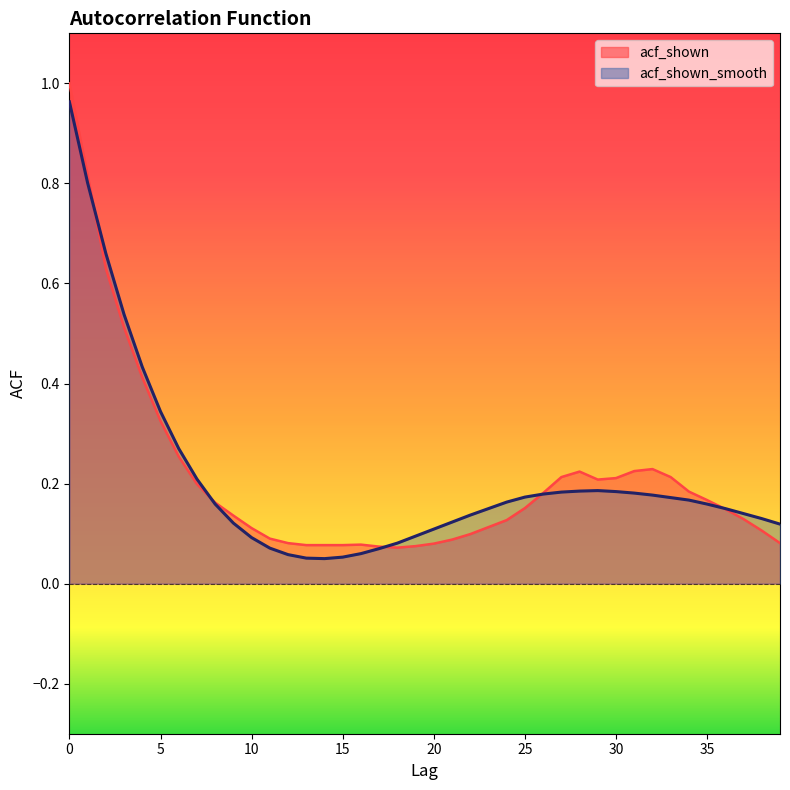

In acf_shown, how many points are higher than both neighbors (excluding endpoints)?

3